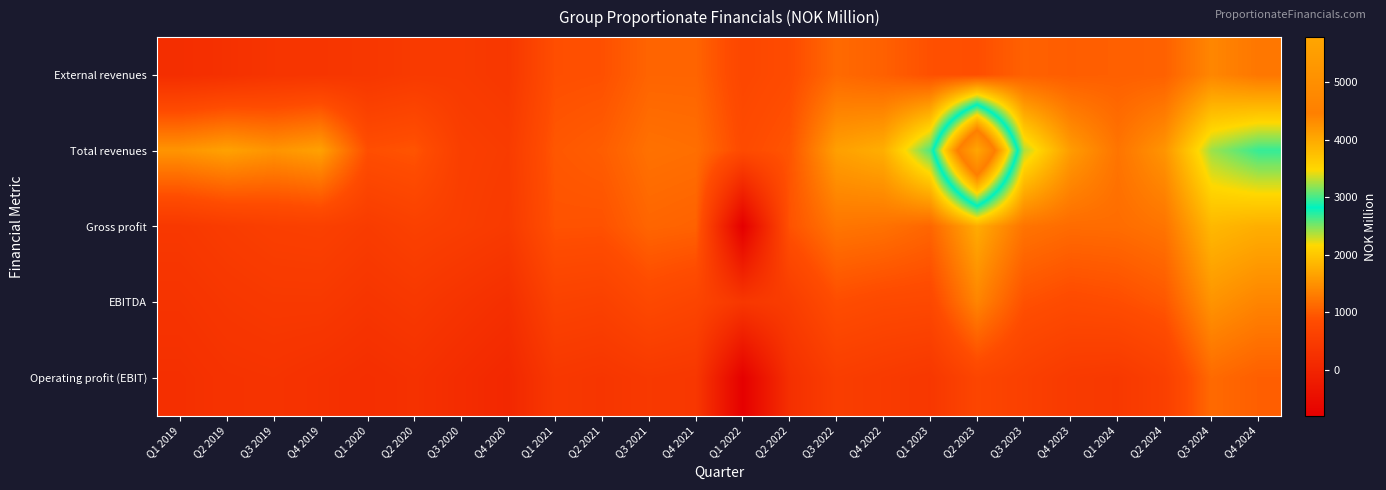

How many data points does each series have?

24